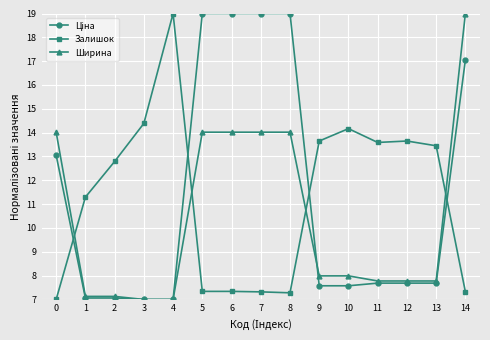

How many times do Залишок and Ширина cross each other?

4